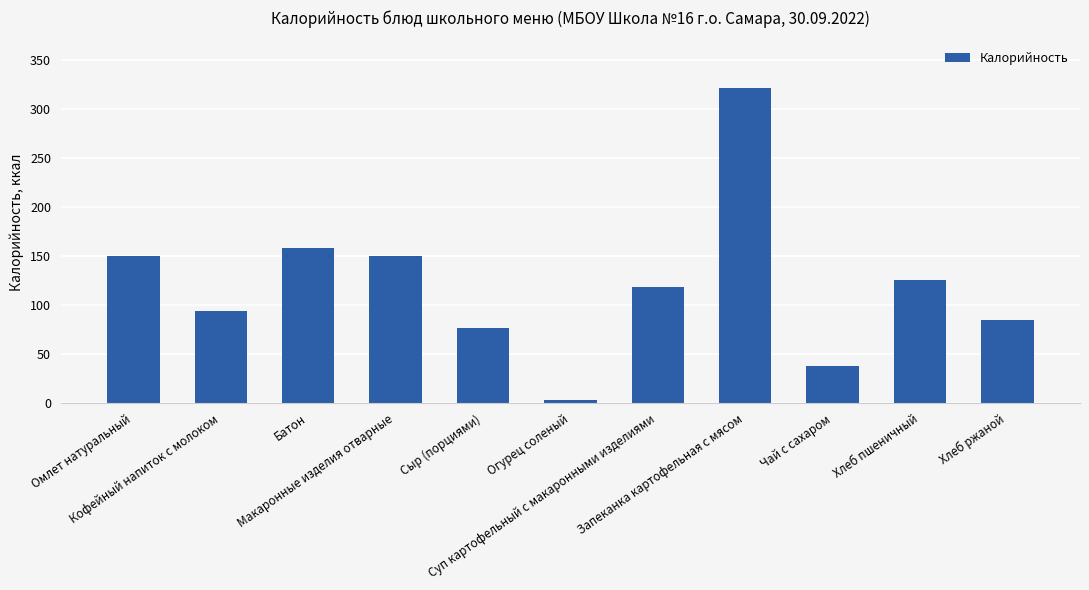

What is the sum of the values at Кофейный напиток с молоком and Огурец соленый?

97